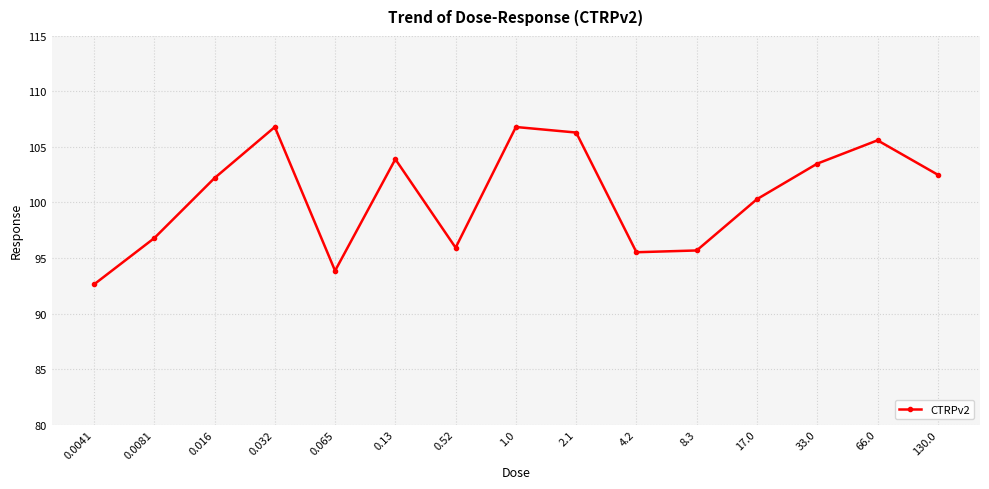

Is it true that the value at 0.016 is 102.2?

True